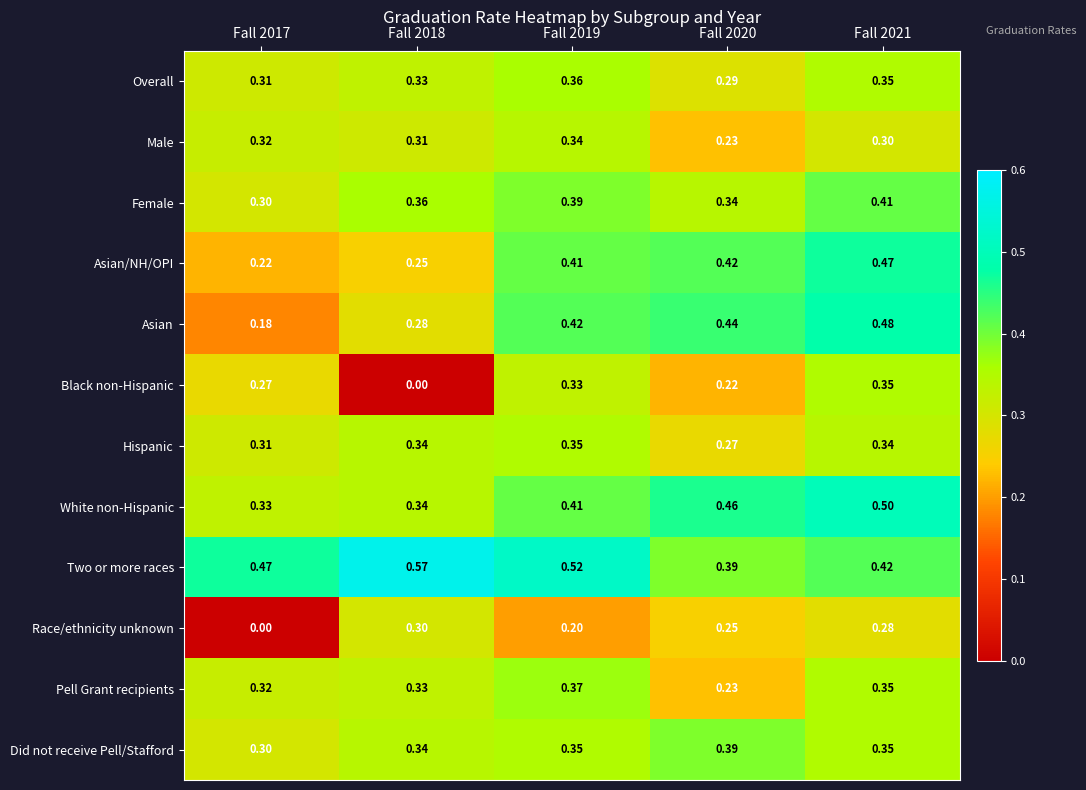

Is the value of Asian/NH/OPI at Fall 2019 greater than the value of Did not receive Pell/Stafford at Fall 2020?

Yes